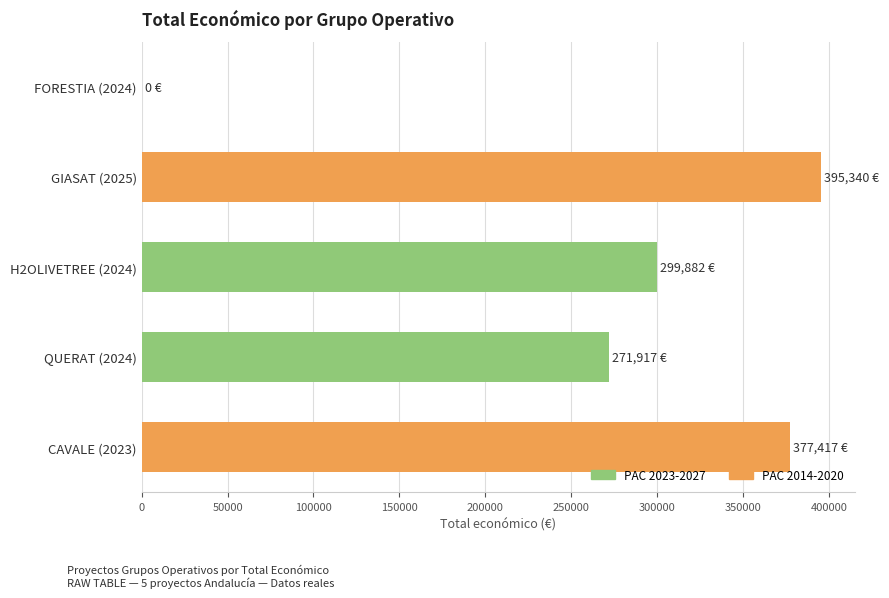

How many distinct data groups are displayed?

1